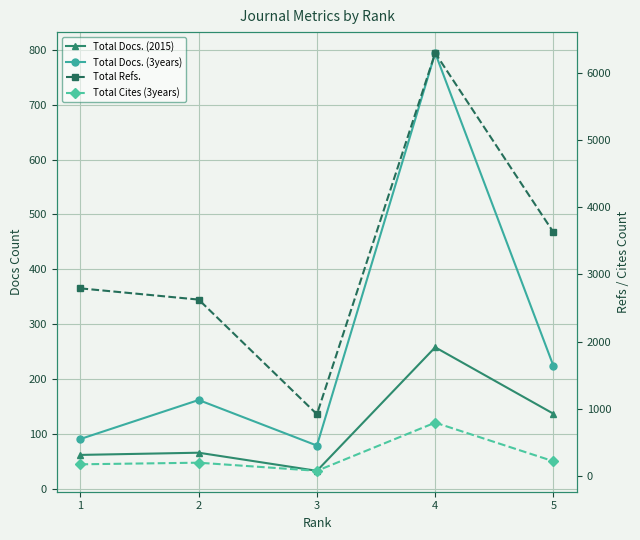

Which label corresponds to the largest value in the chart?

4